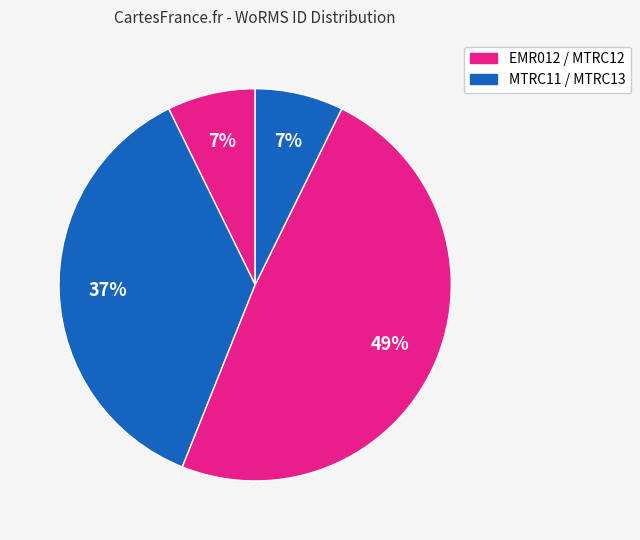

Count the number of slices in the pie.

4